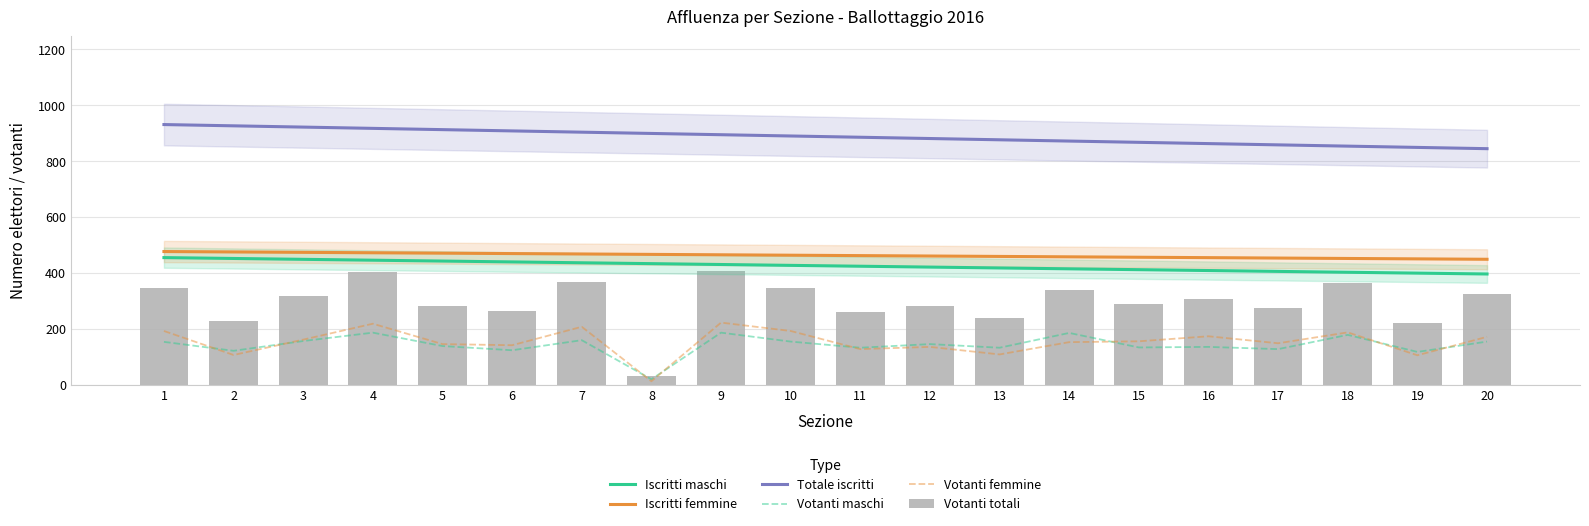

Does the chart contain stacked bars?

No